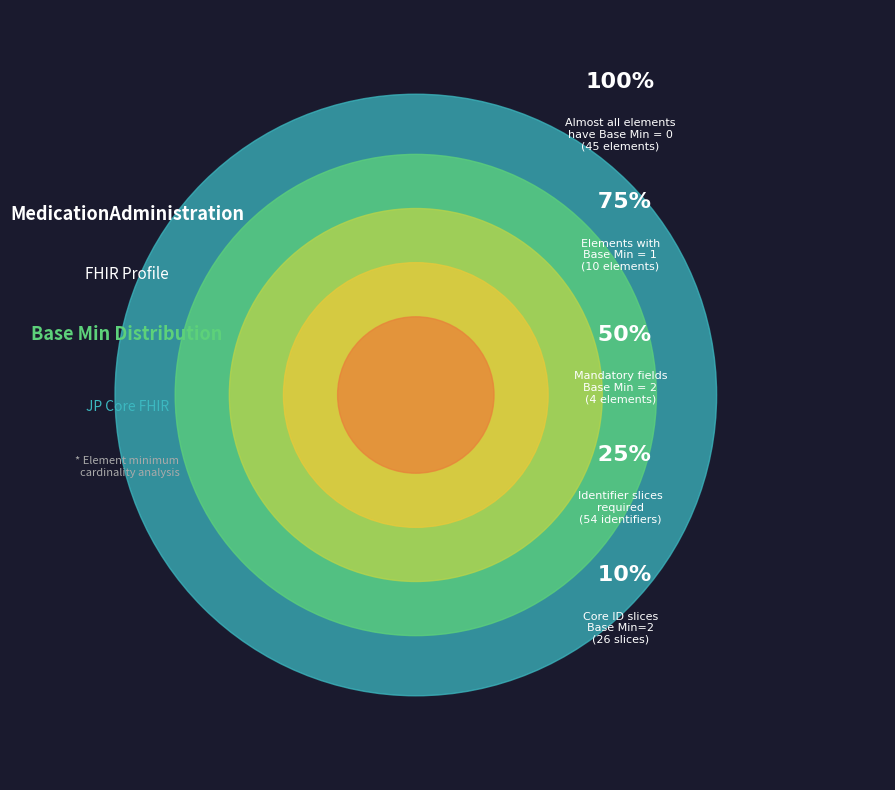

Combined, do Base Min = 0 (elements) and Base Min = 0 (resources) account for over 50%?

No